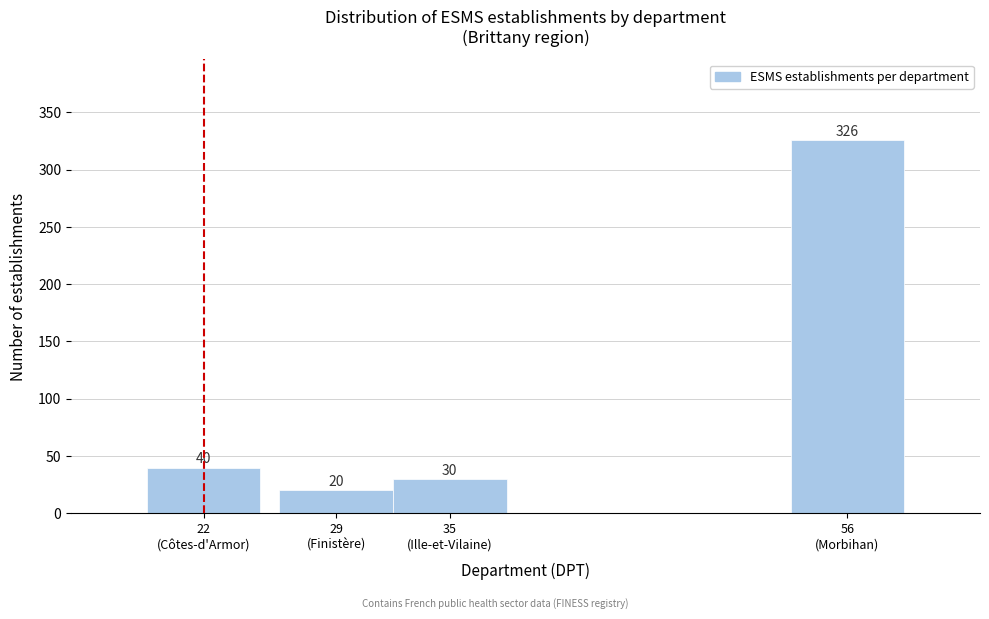

Reading left to right, what are all the values shown in this chart?

40	20	30	326